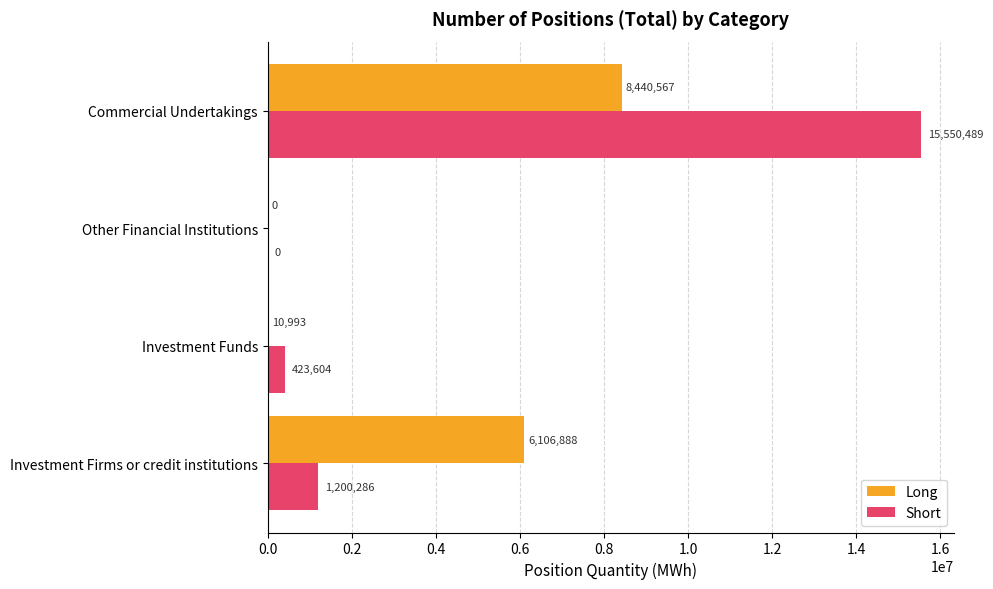

What is the highest value of the Short series?

15550489